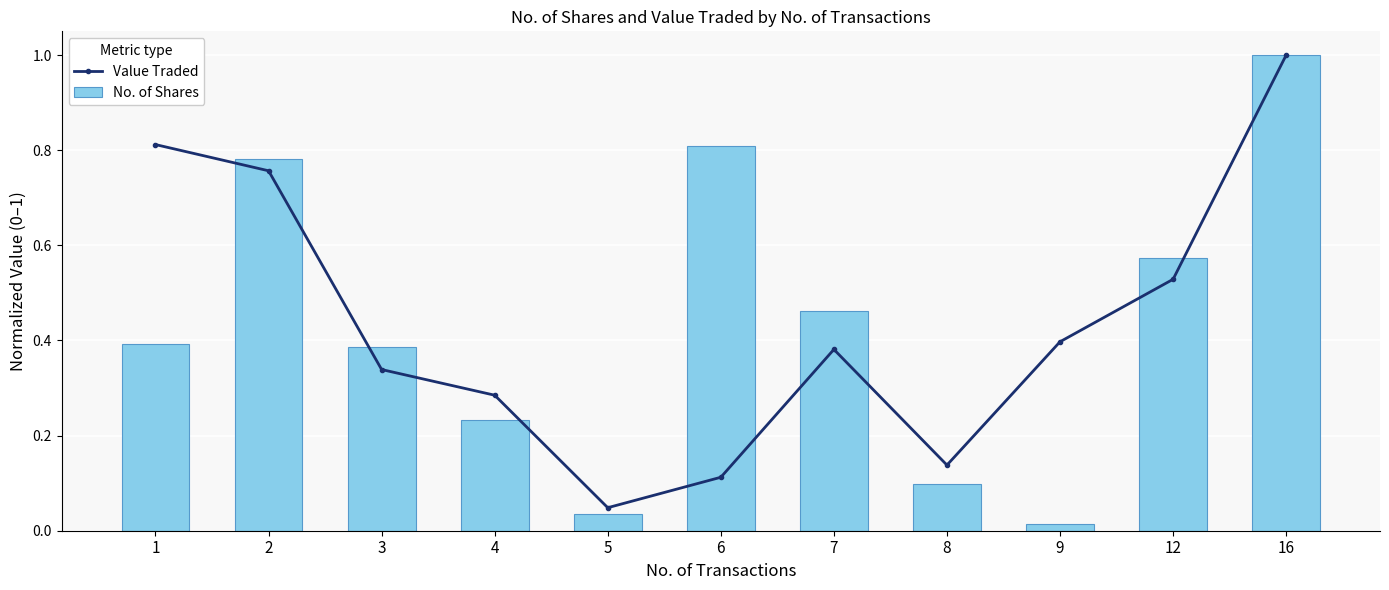

What is the maximum value shown in the chart?

1.0